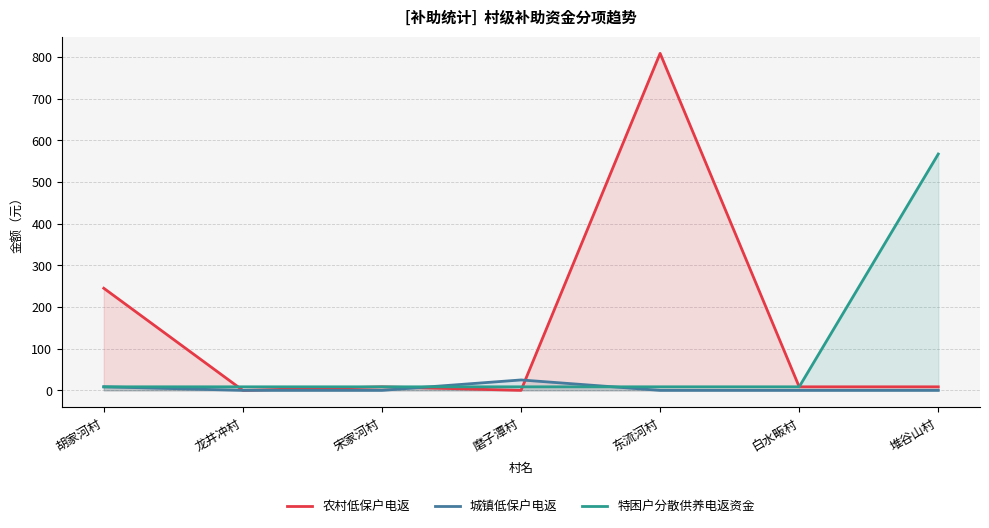

What is the highest value of the 城镇低保户电返 series?

25.0